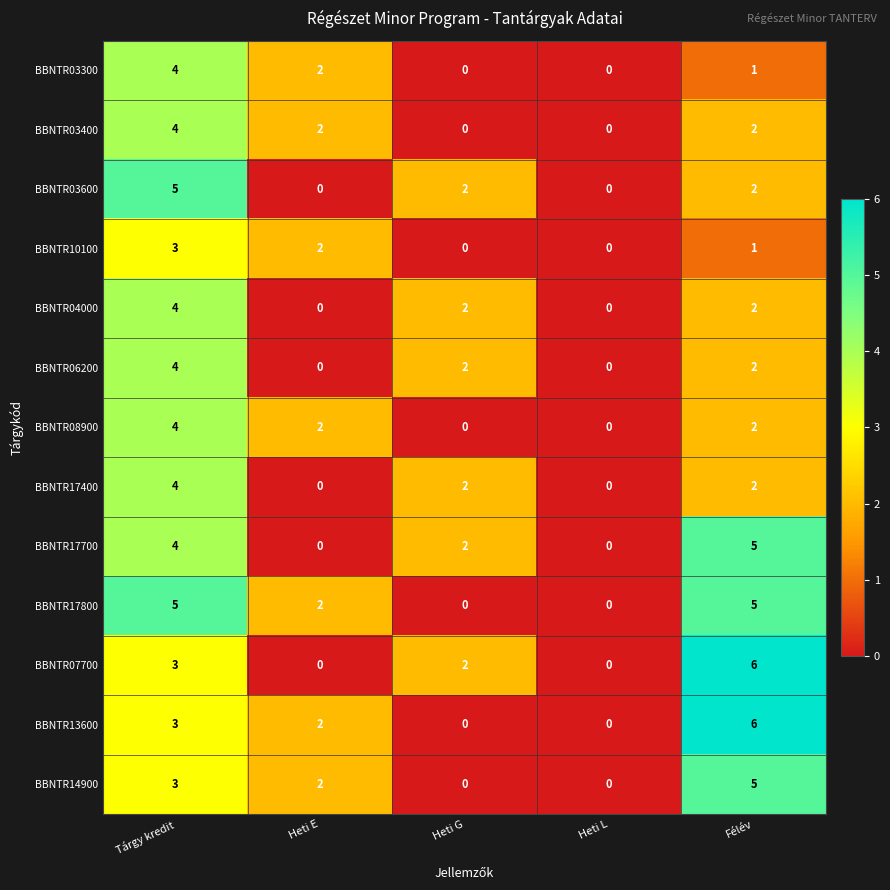

What is the maximum value shown in the chart?

6